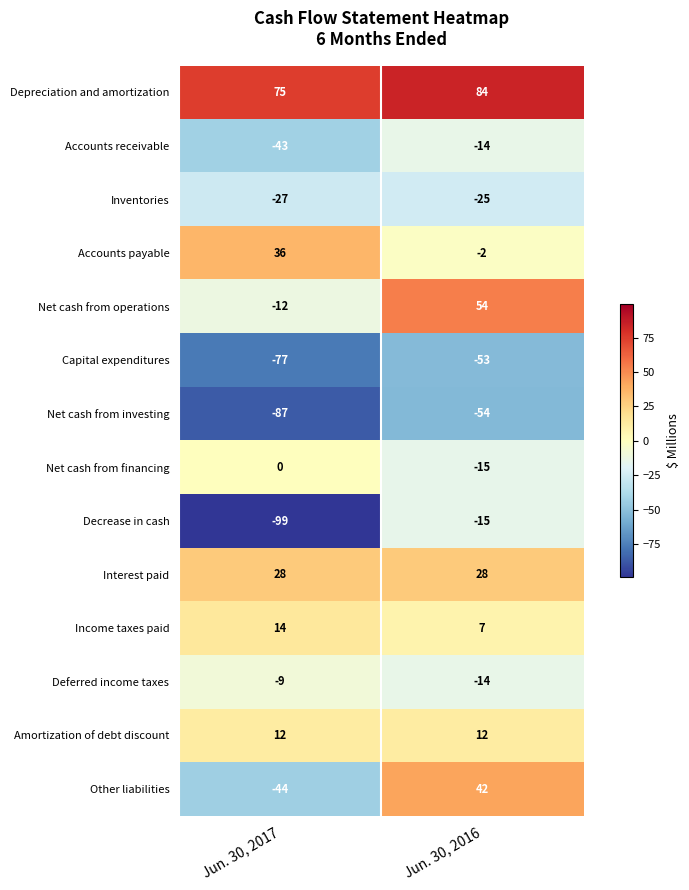

What is the maximum value shown in the chart?

84